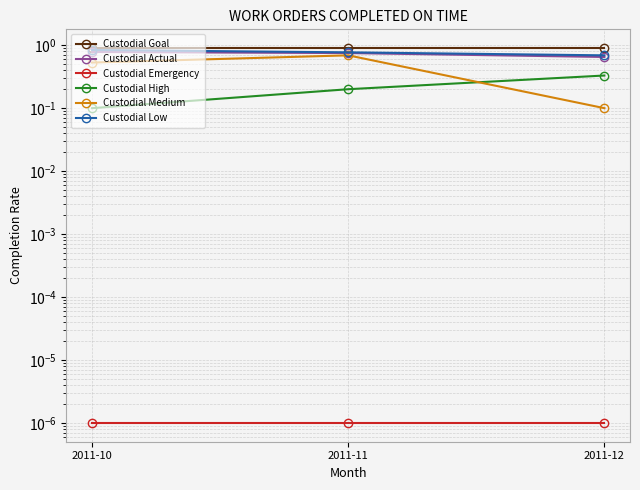

True or false: Custodial Low has a value of 0.8 at 2011-11.

True